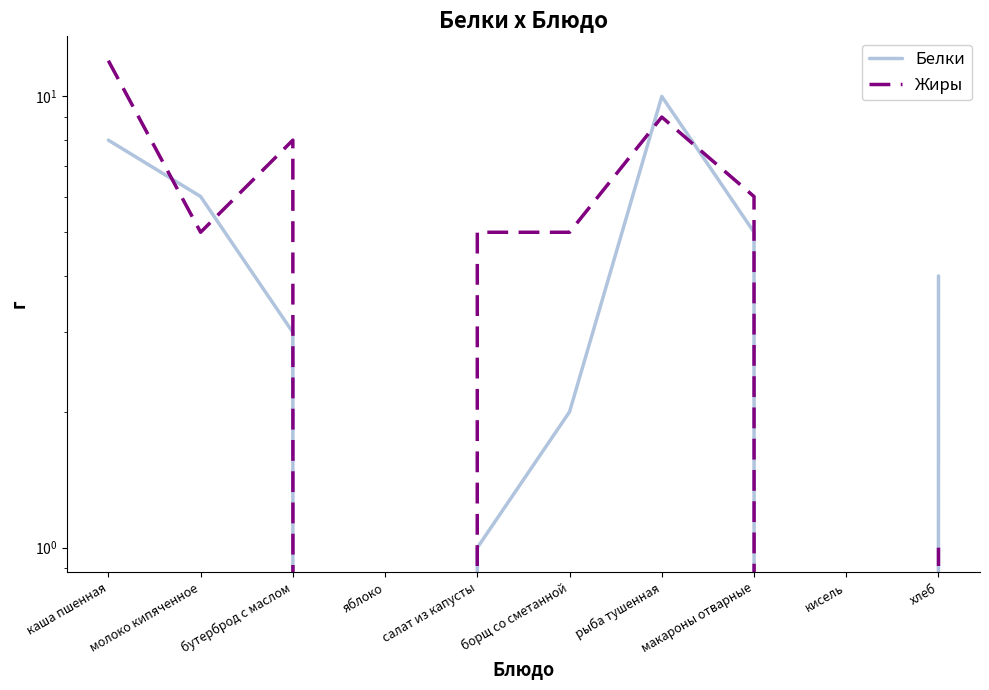

At which category is the sum across all series the highest?

каша пшенная